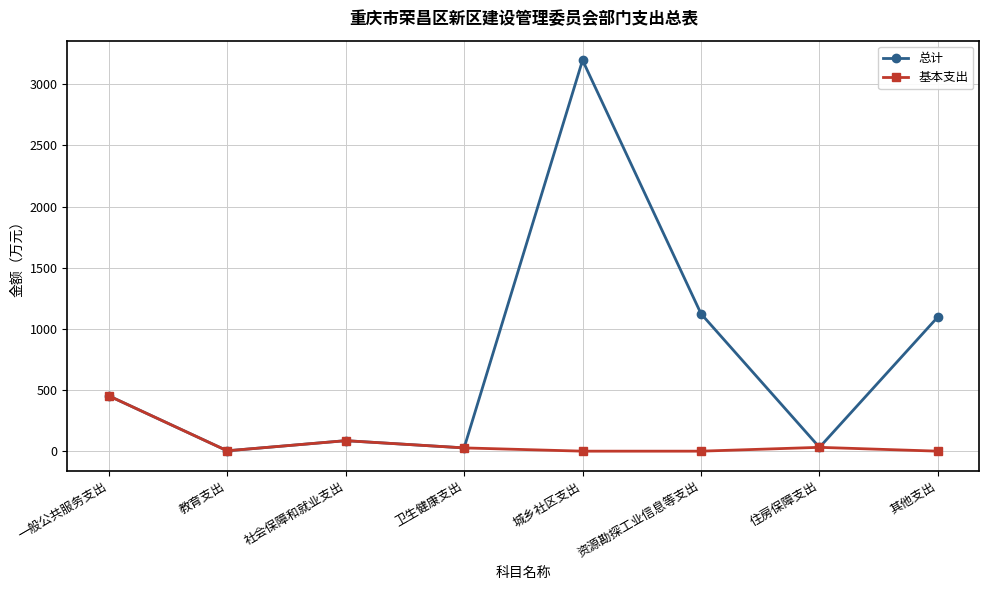

How many data points in 总计 are above 452?

4